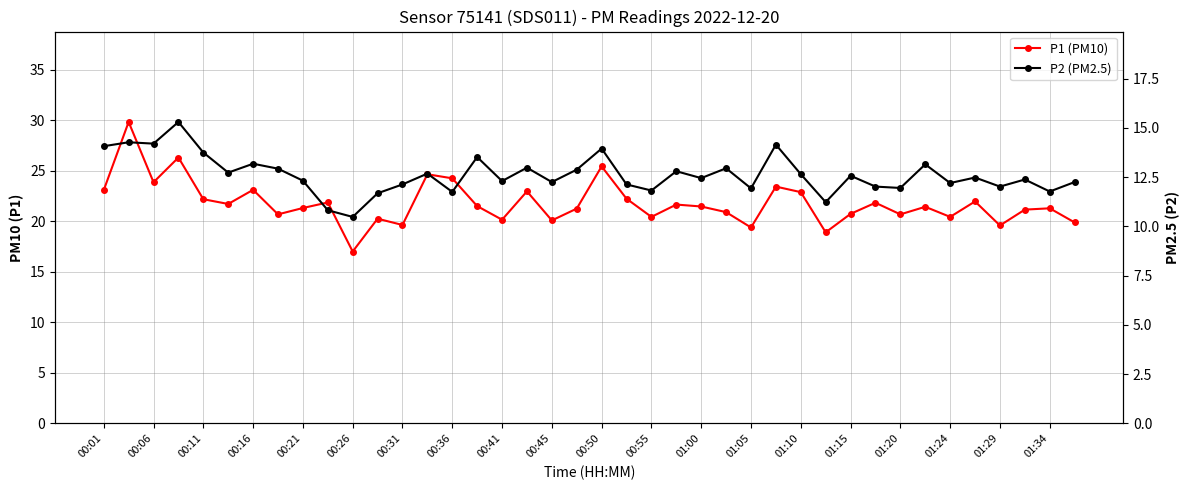

Which series has the largest total across all categories?

P1 (PM10)